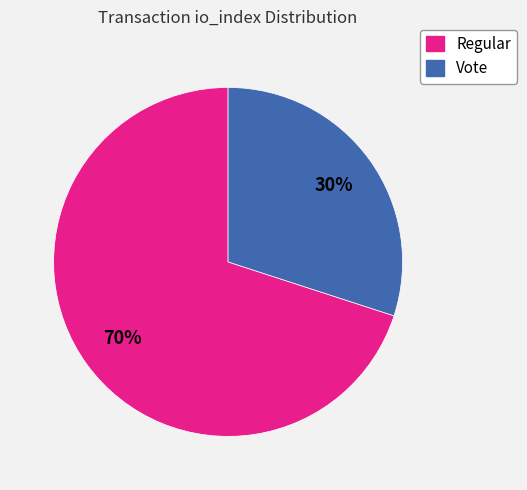

Approximately how many times larger is the value at Vote compared to Regular?

0.4